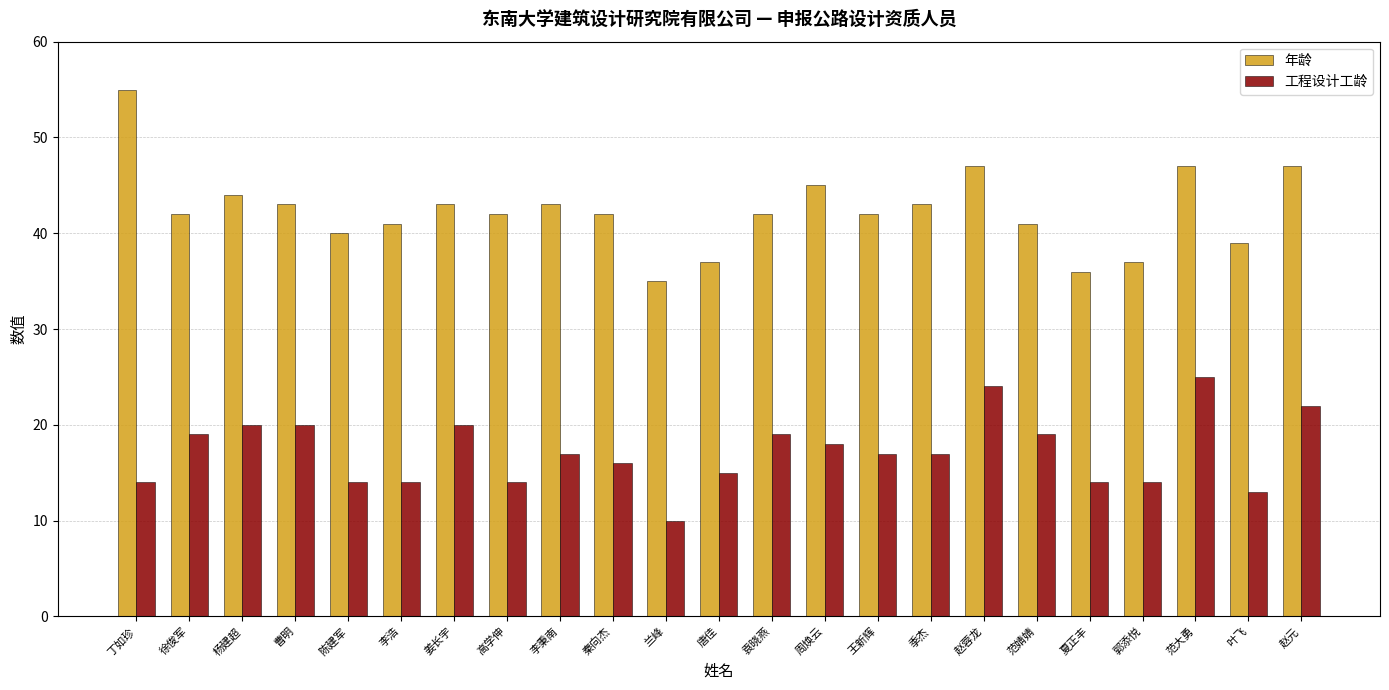

Does the chart contain stacked bars?

No